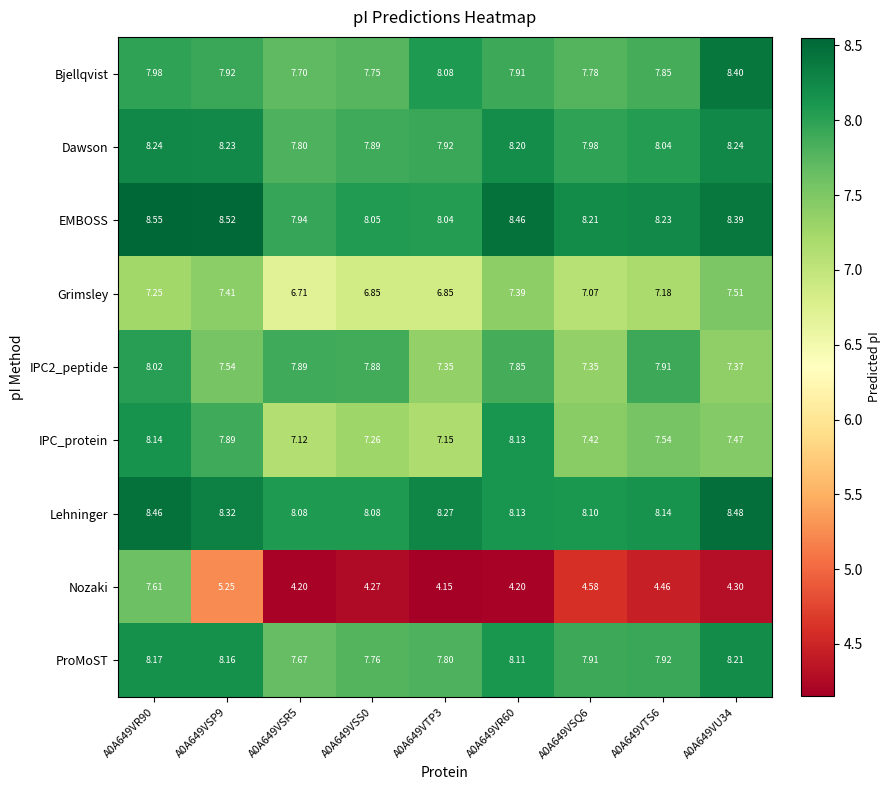

Which series has the largest total across all categories?

EMBOSS